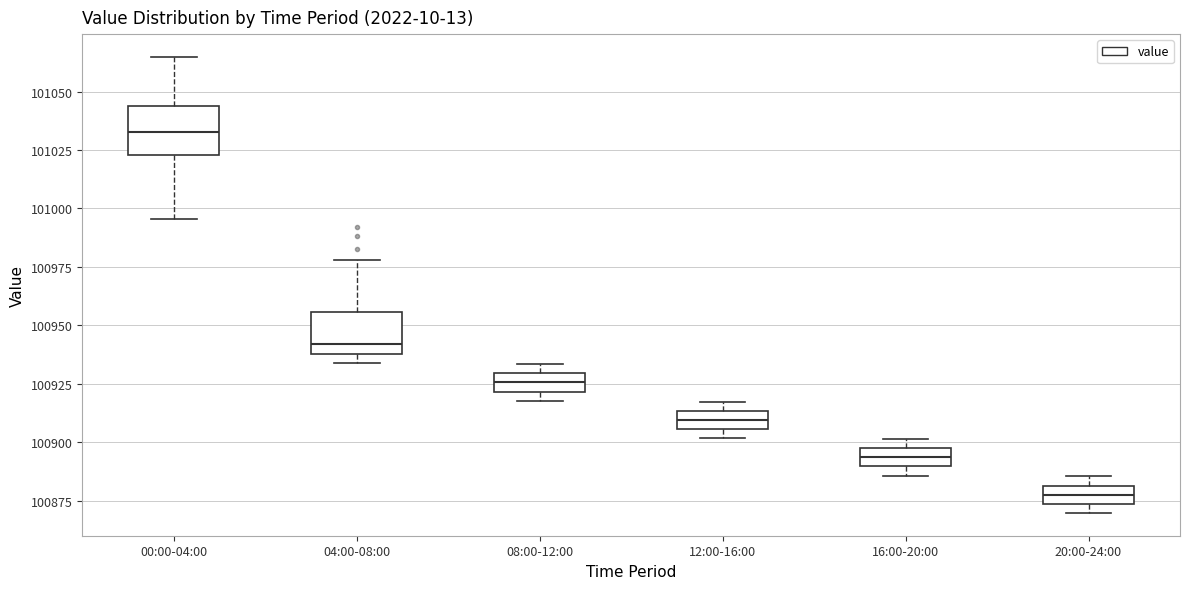

Which box's median line is the lowest?

20:00-24:00